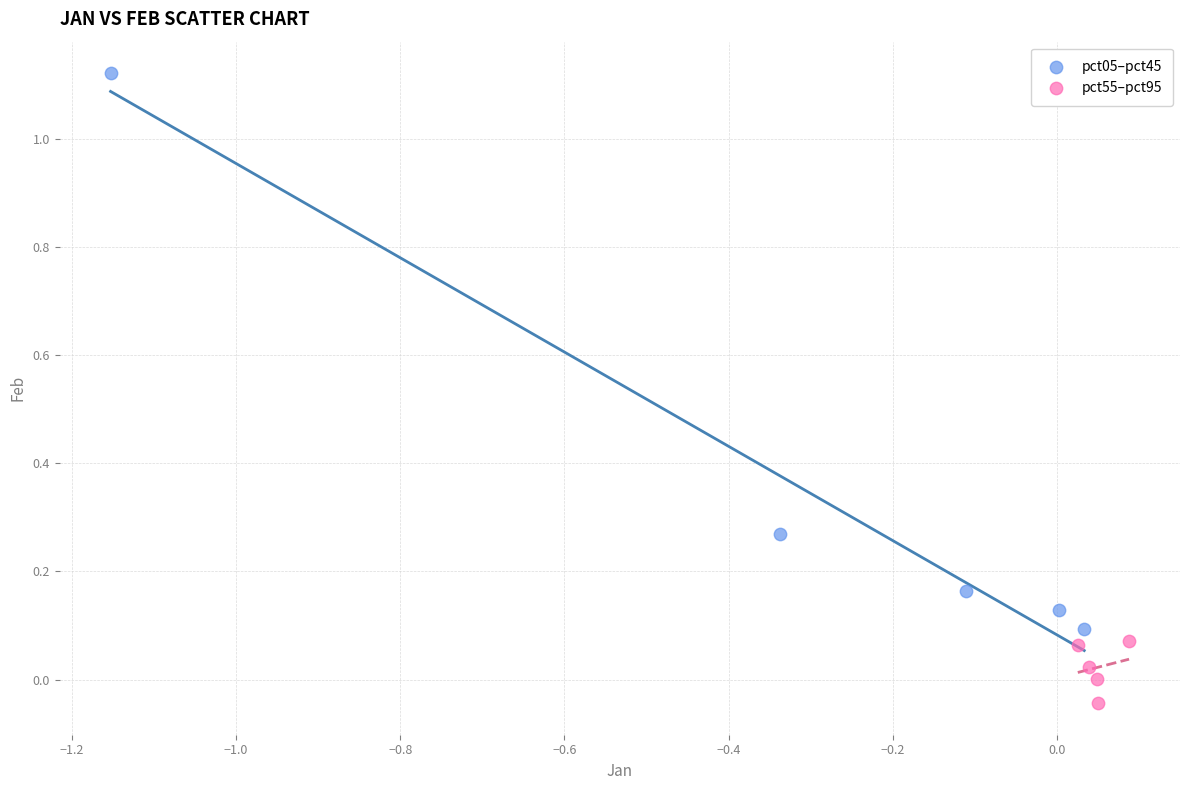

Which series reaches the maximum Y coordinate?

pct05–pct45